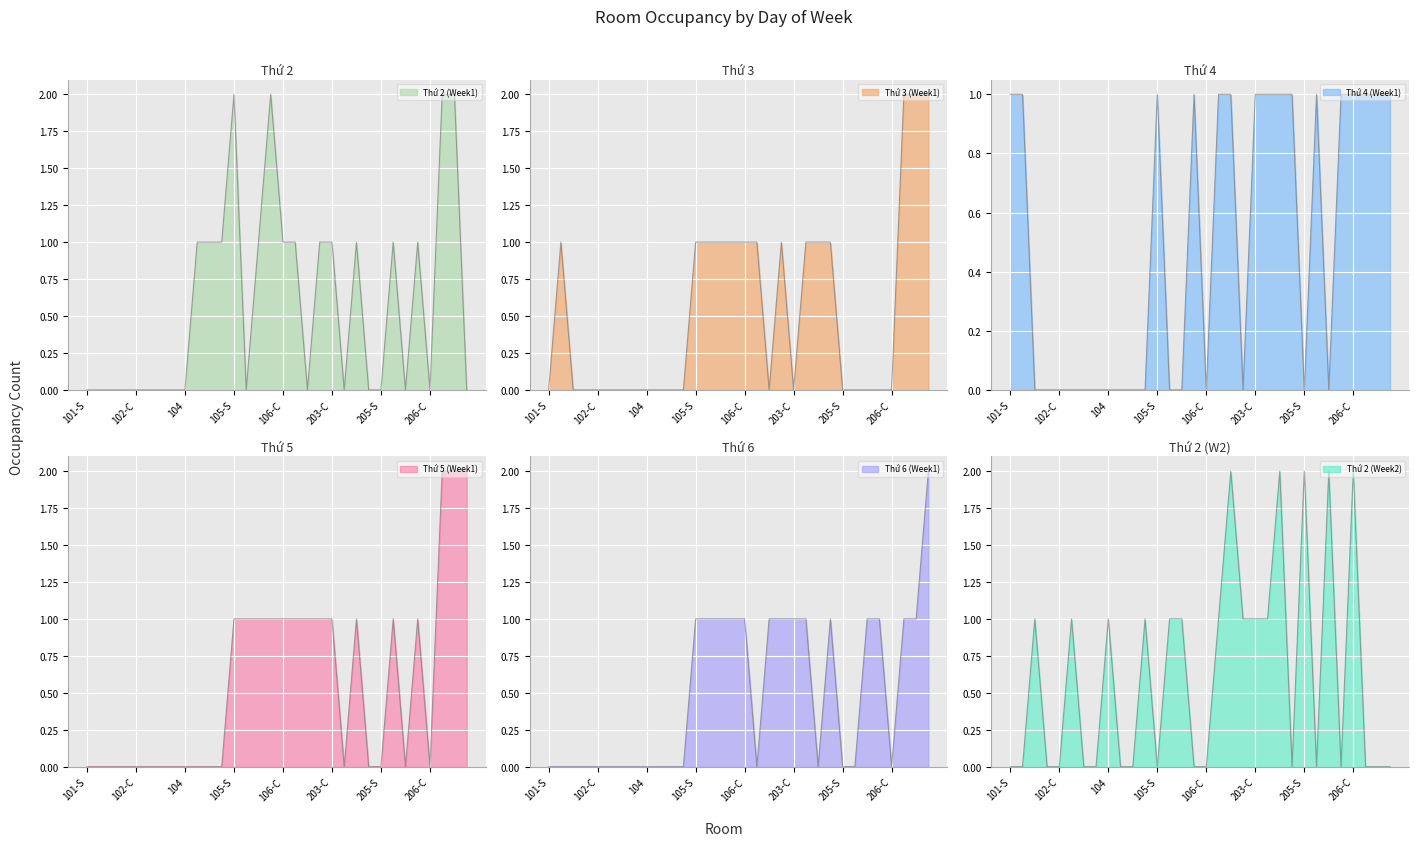

What is the sum of the Thứ 3 (Week1) values at 101-C and 103-C?

1